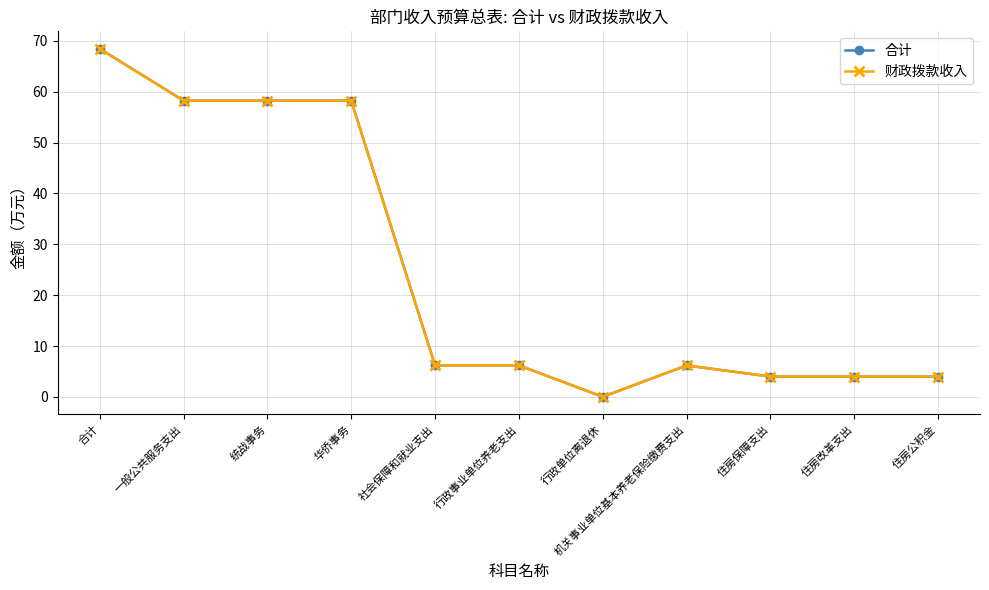

Which category has the lowest value in the 合计 series?

行政单位离退休